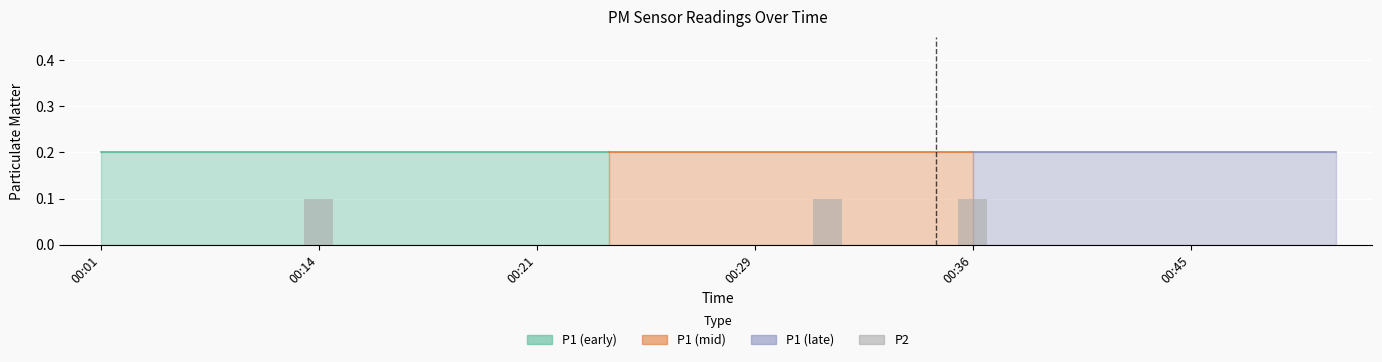

What is the sum of all values?

0.3